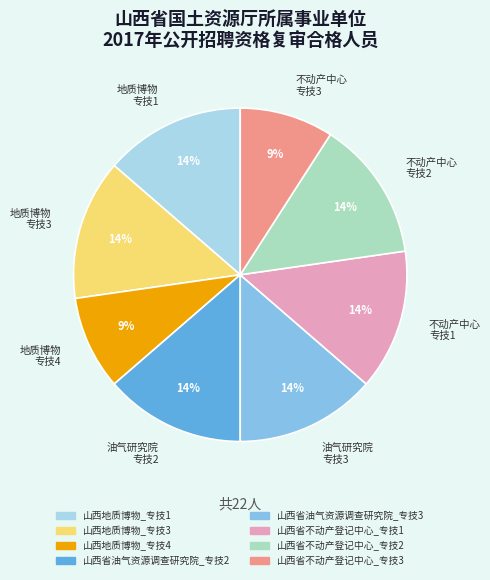

Combined, do 地质博物 专技1 and 油气研究院 专技3 account for over 50%?

No